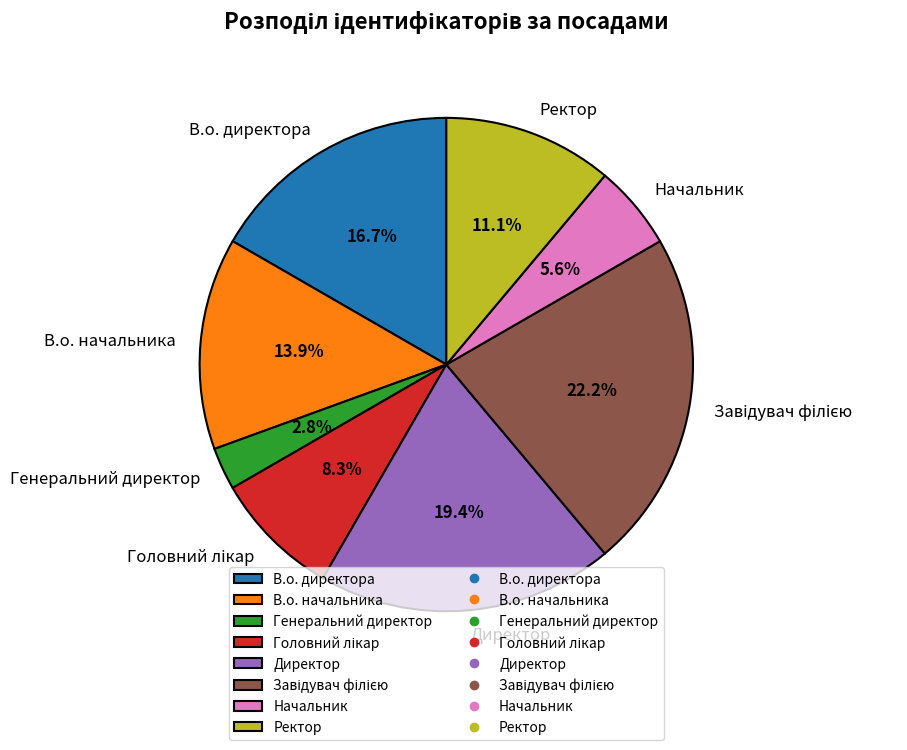

To the nearest percent, what portion does Генеральний директор represent?

3%